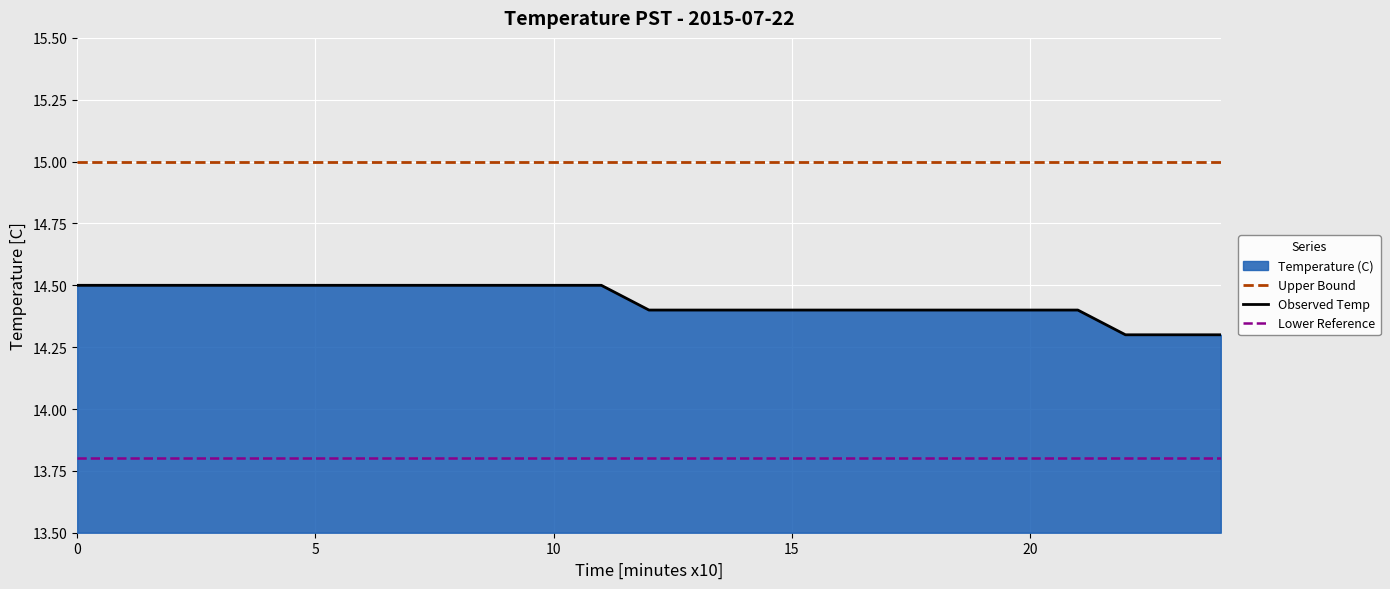

Which series has the largest total across all categories?

Upper Bound